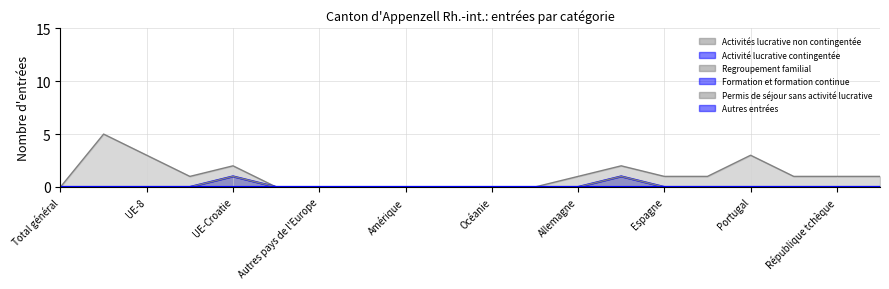

How many data points does each series have?

20